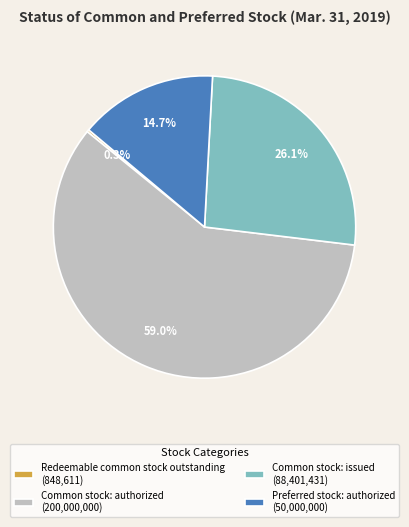

To the nearest percent, what is the difference between the Common stock: issued and Common stock: authorized slice percentages?

33%